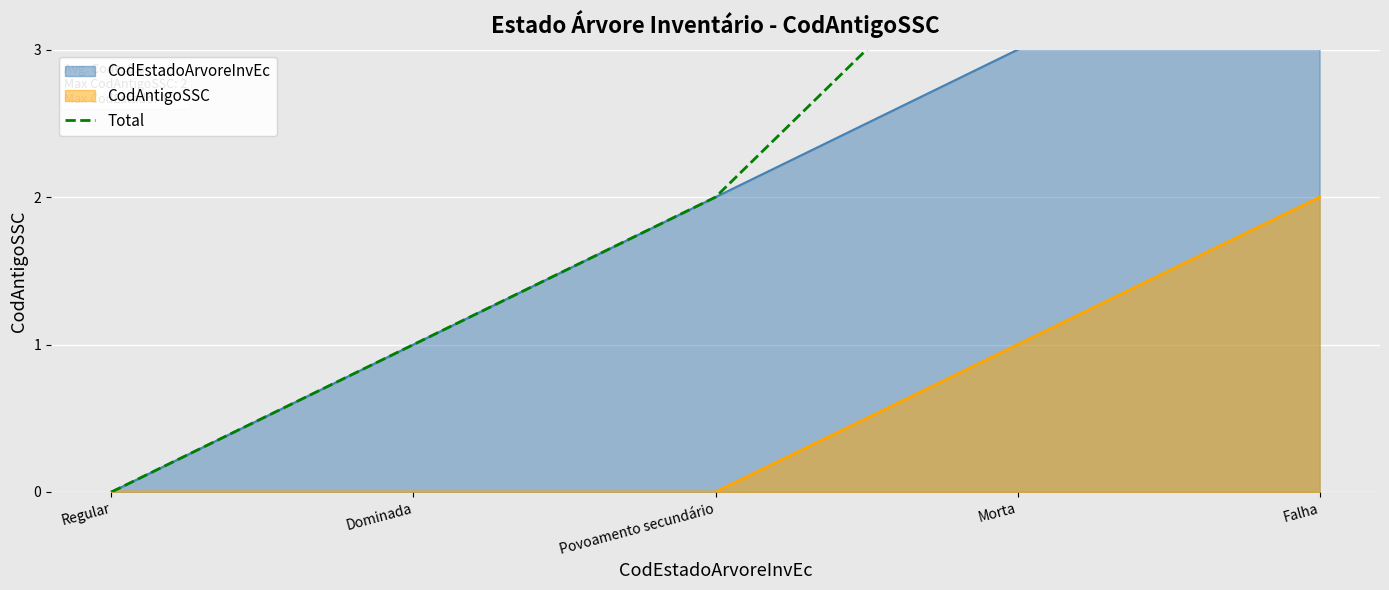

List the labels in order of value, largest first.

Falha, Morta, Povoamento secundário, Dominada, Regular